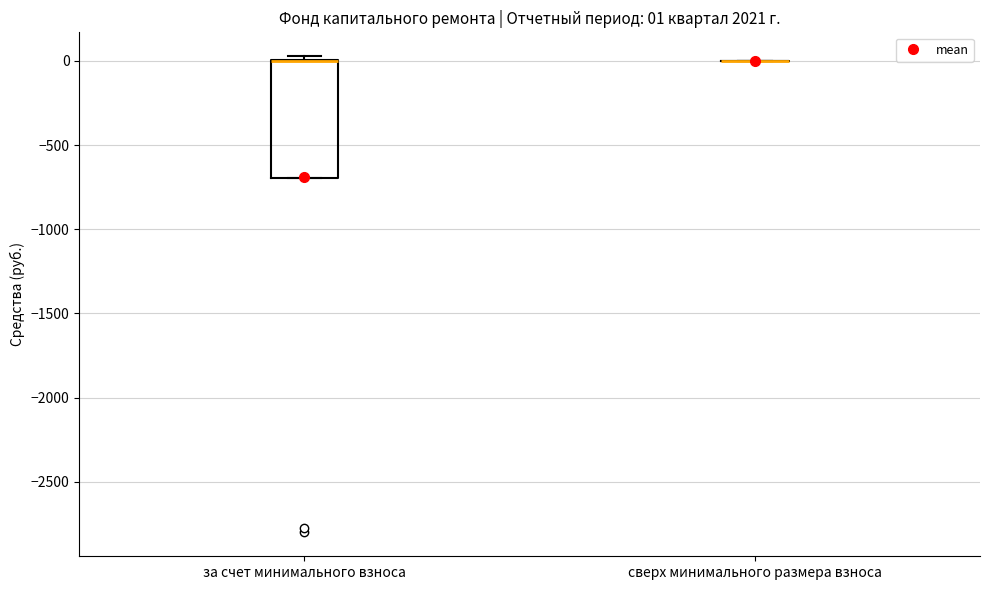

Comparing the boxes themselves (not the whiskers), which one is the tallest?

за счет минимального взноса